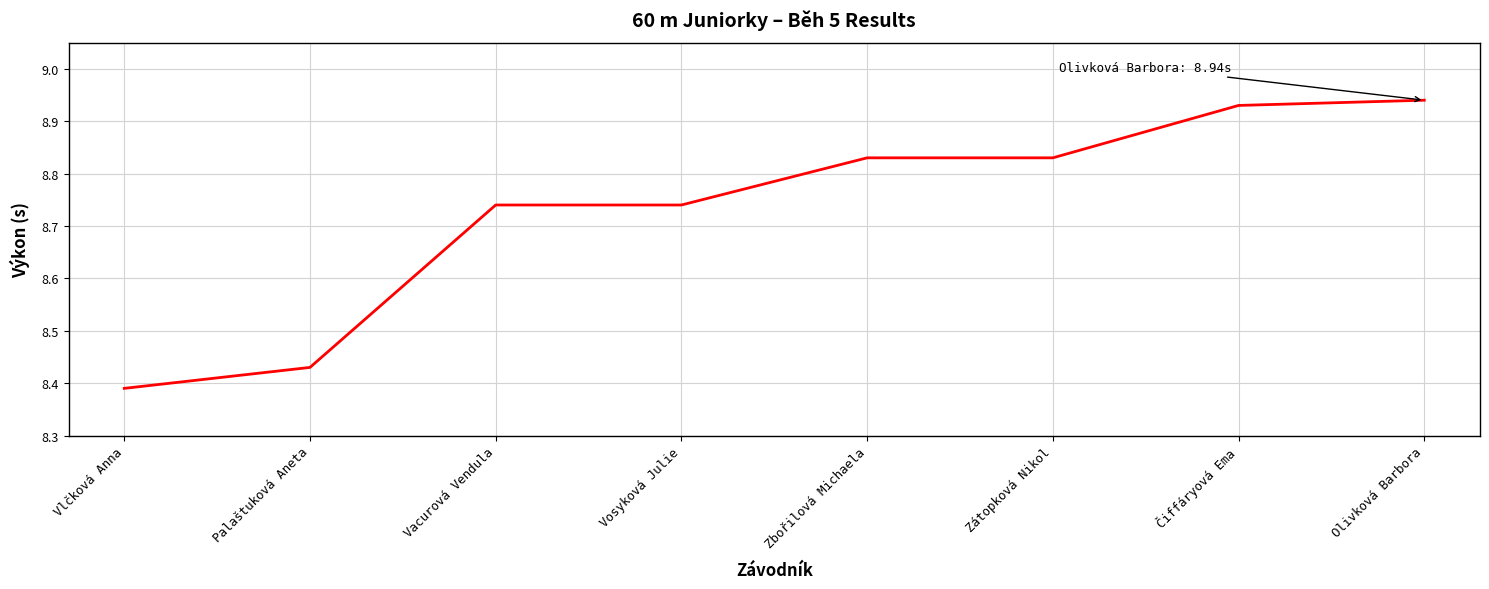

What position from the right is Vosyková Julie?

5